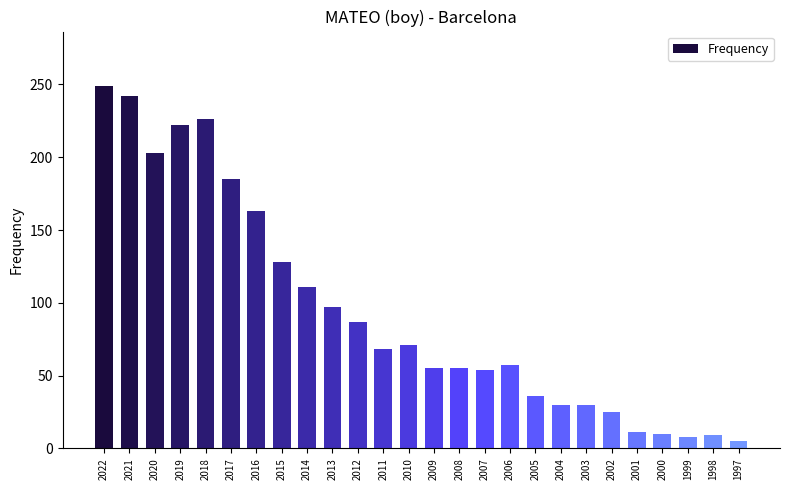

How many bars are there in total?

26